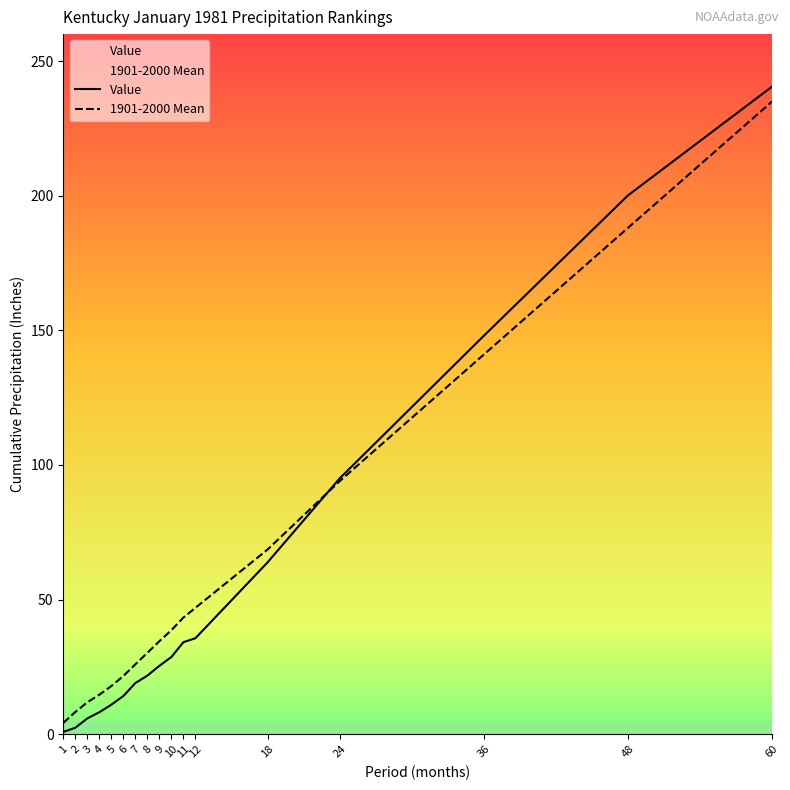

What are all the series names shown in the legend?

Value, 1901-2000 Mean